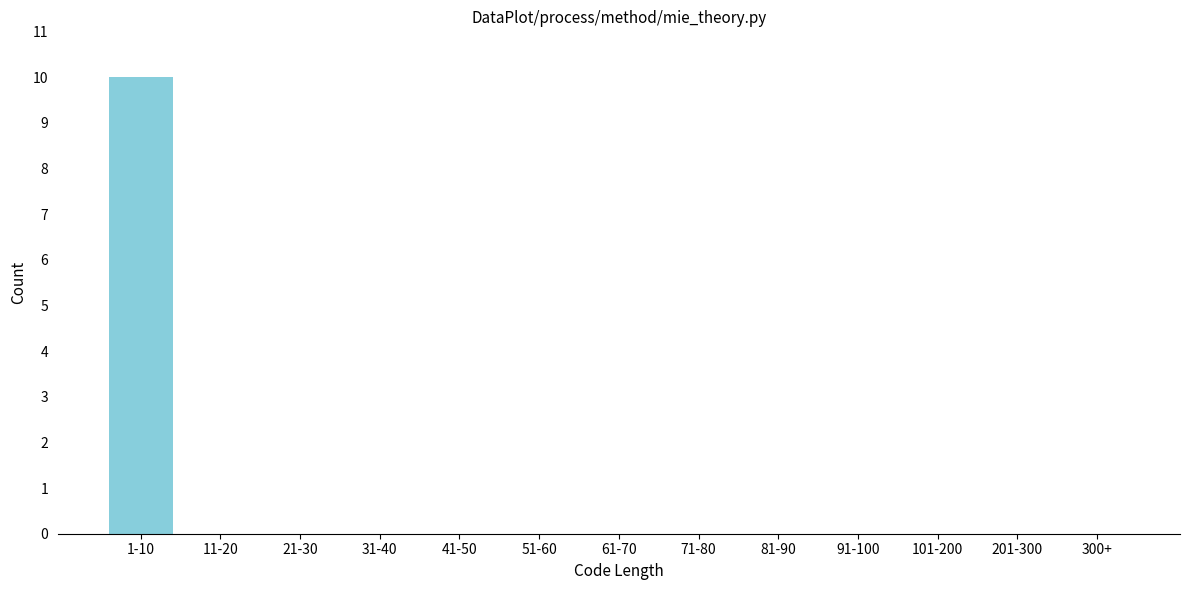

Reading left to right, transcribe all the data shown in this chart.

1-10=10	11-20=0	21-30=0	31-40=0	41-50=0	51-60=0	61-70=0	71-80=0	81-90=0	91-100=0	101-200=0	201-300=0	300+=0